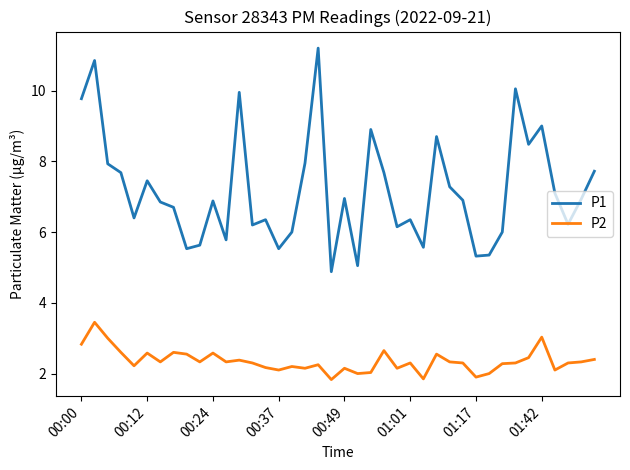

List the series in order of their overall mean, lowest first.

P2, P1